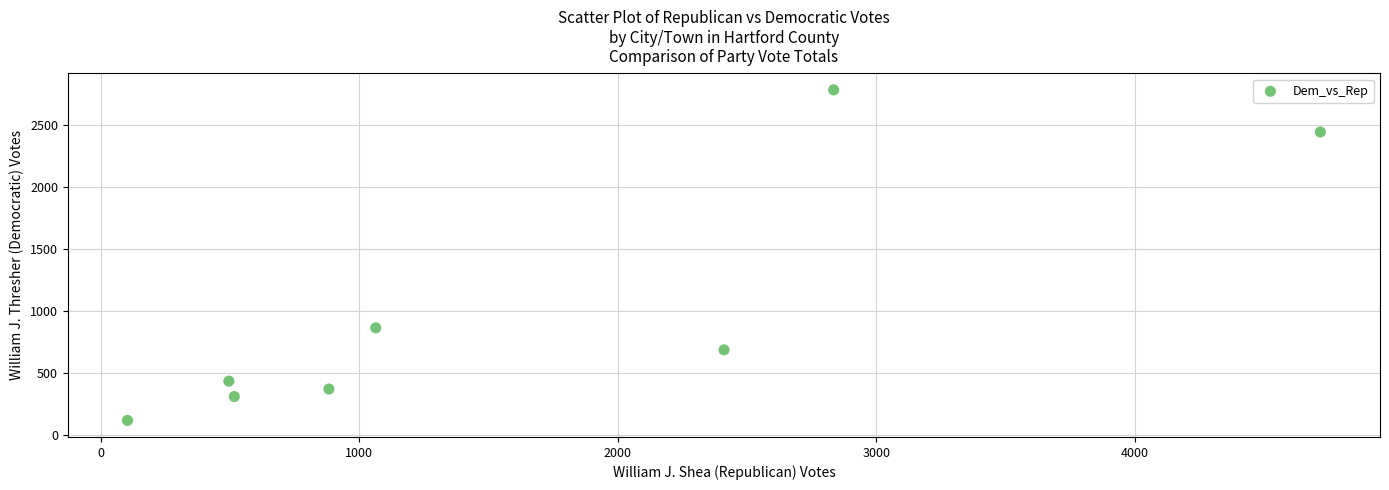

What Y value in the scatter plot is closest to 1451?

863